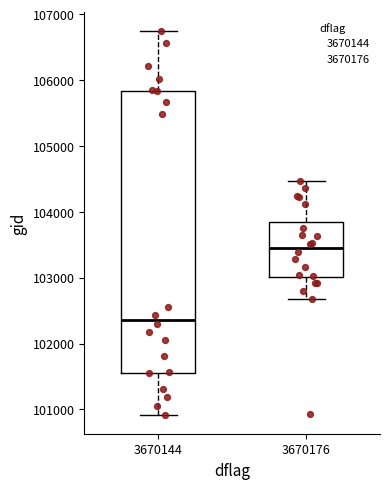

Reading left to right, read every box against the y-axis: the position of its median line, the range the box covers, and the ends of its whiskers. The values are not printed on the chart, so give them approximately, as read against the axis.

3670144: median 102400, box 101600 to 105800, whiskers 100900 to 106700
3670176: median 103500, box 103000 to 103800, whiskers 102700 to 104500